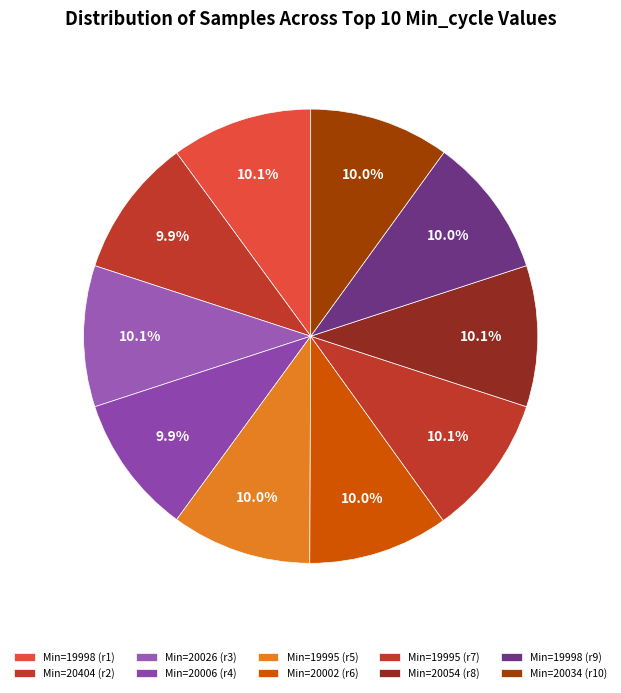

Is there any slice that represents more than half of the pie?

No